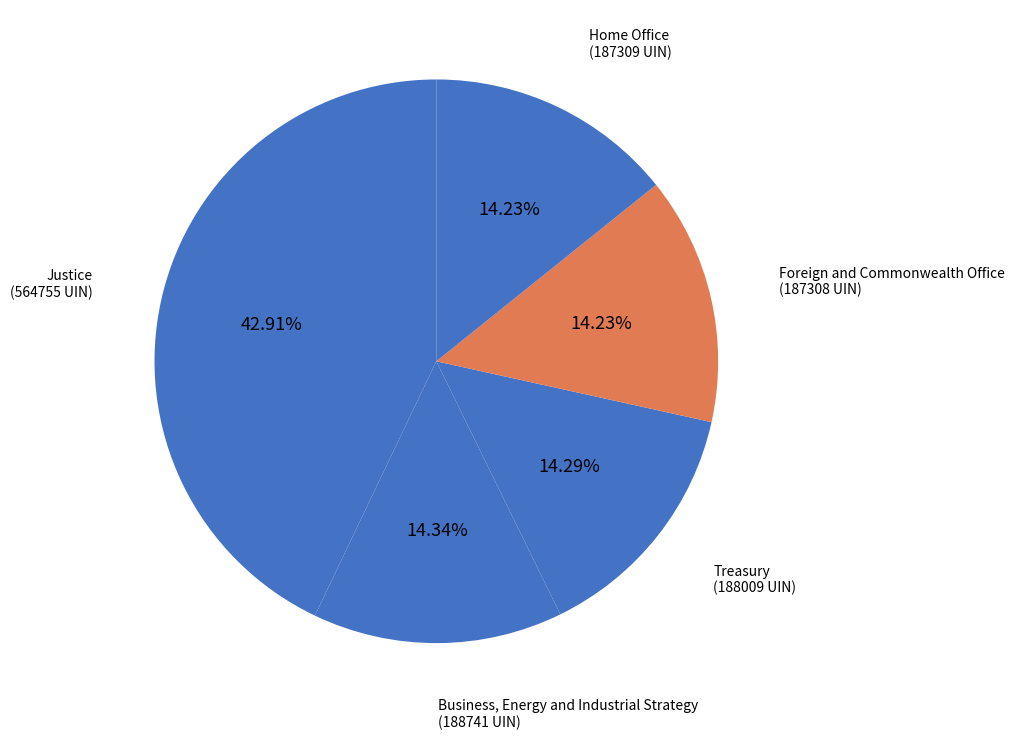

Which slice is the largest?

Justice